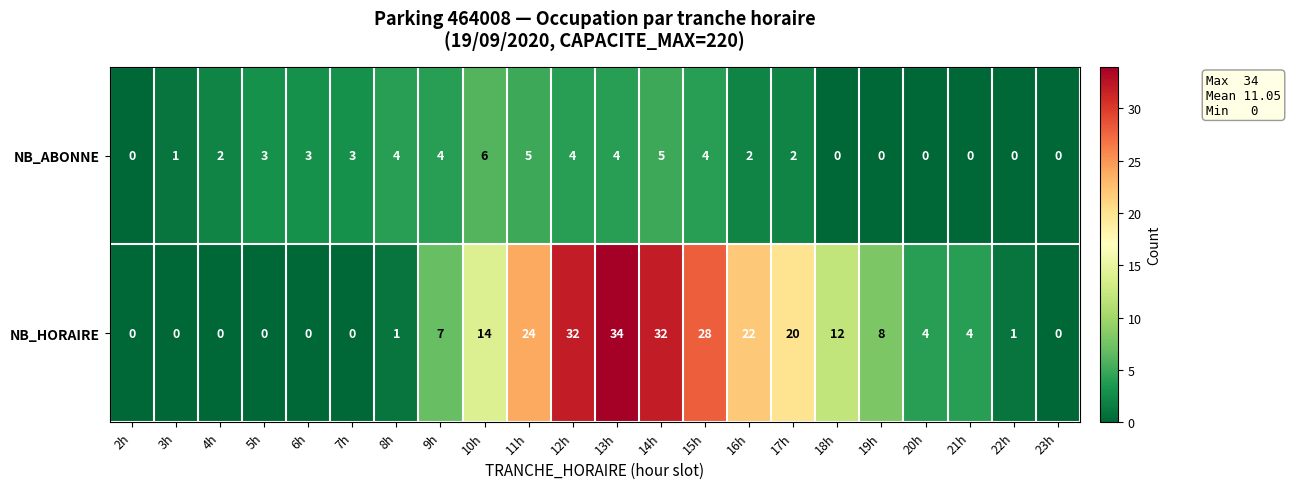

Count the number of data series in this chart.

2